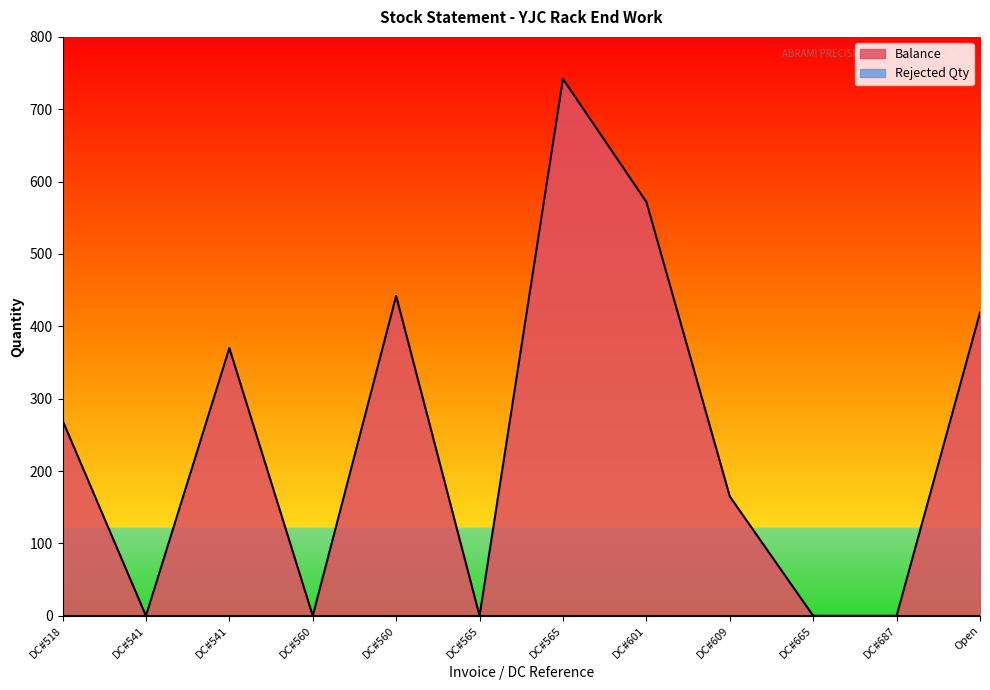

Which label corresponds to the smallest value in the chart?

DC#541